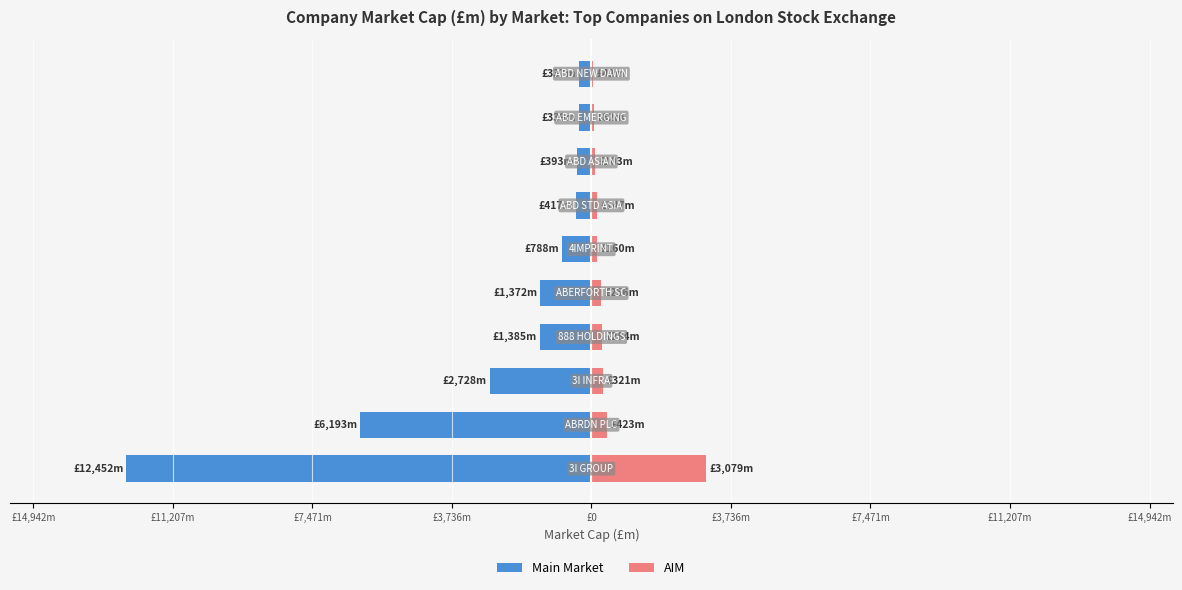

Rank the series at £7,471m from lowest to highest value.

Main Market, AIM